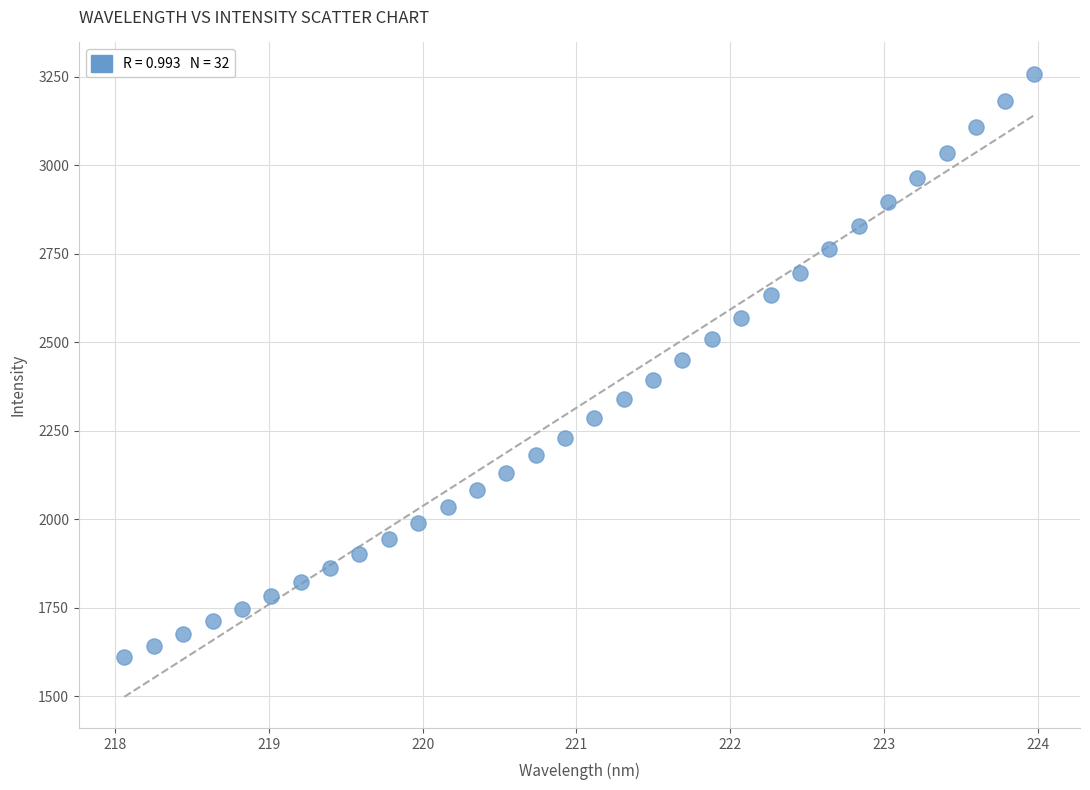

What is the range of Y values (max minus min)?

1647.8